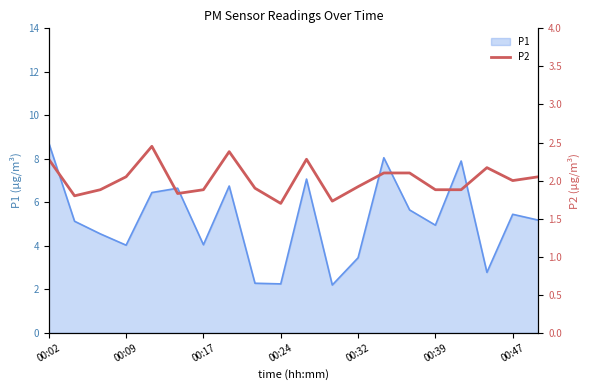

Which category has the highest value in the P1 series?

00:02